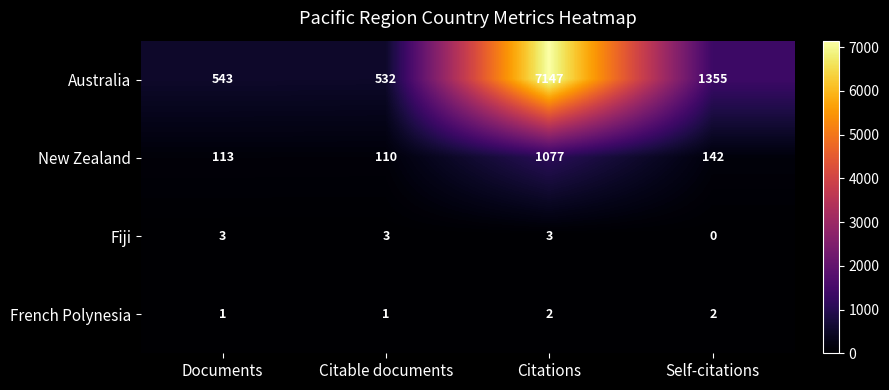

Which category has the highest value across all series?

Citations